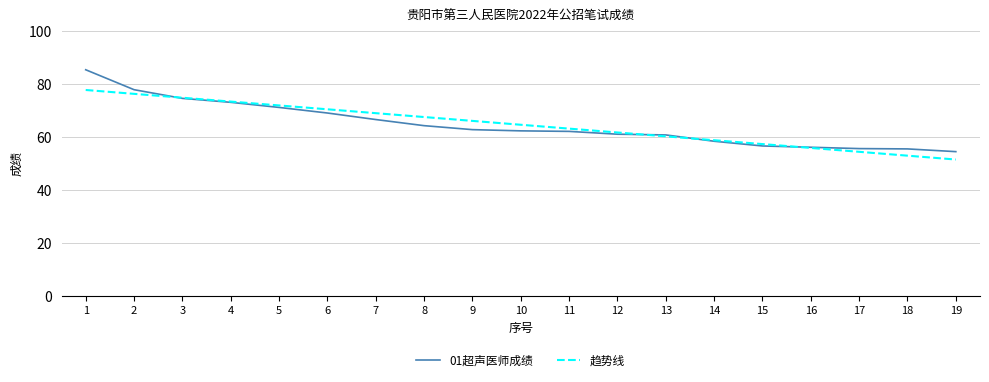

What is the maximum value shown in the chart?

85.3